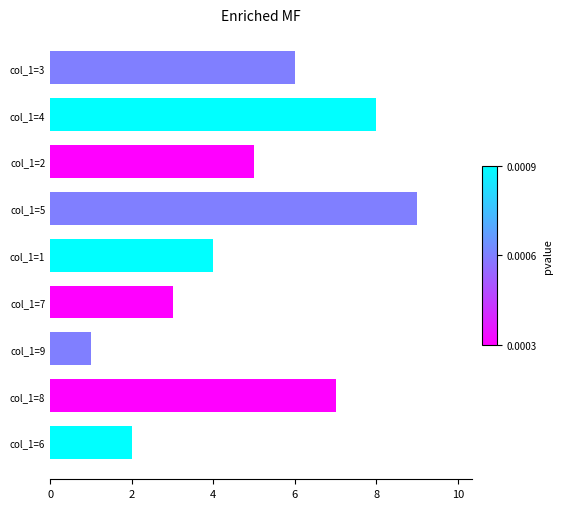

What is the sum of all values?

45